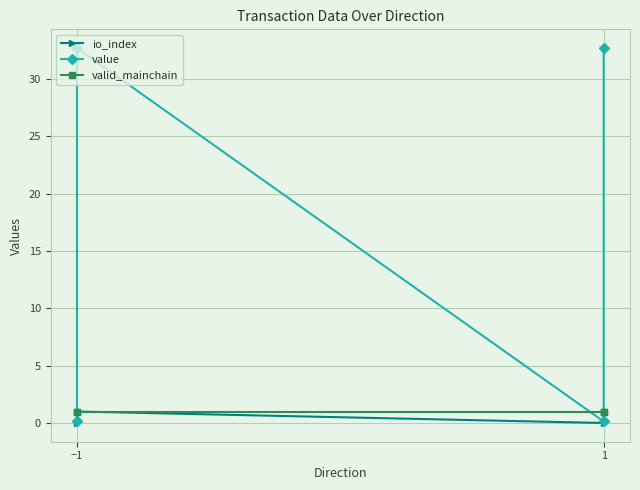

Reading left to right, list all the values displayed in this chart.

io_index: 0.0	1.0	0.0	1.0
value: 0.1	32.7	0.1	32.7
valid_mainchain: 1.0	1.0	1.0	1.0